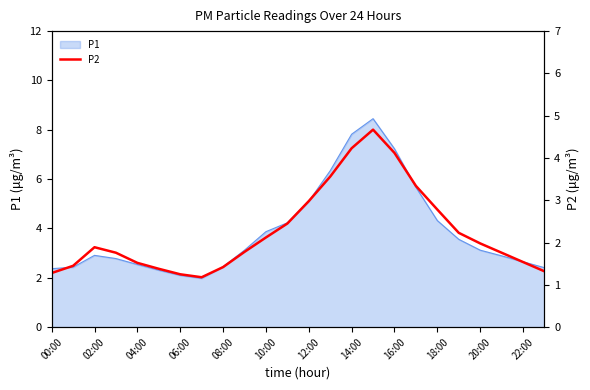

What is the lowest value of the P1 series?

2.0